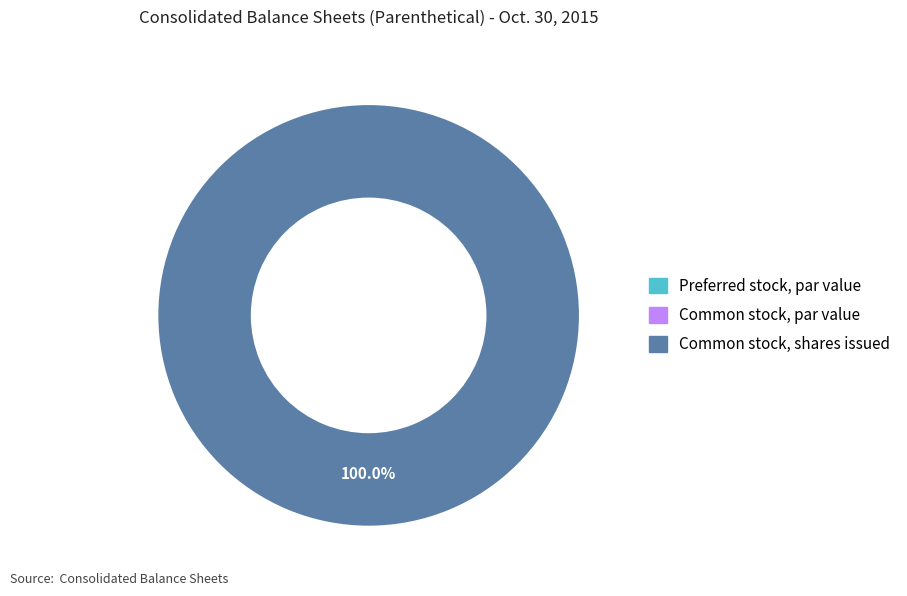

Count the number of slices in the pie.

3